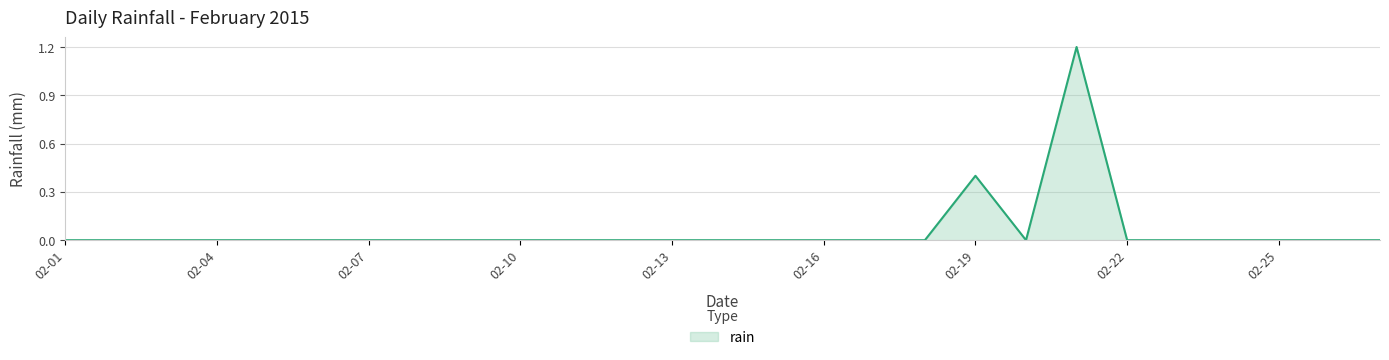

What is the difference between the maximum and minimum values?

1.2